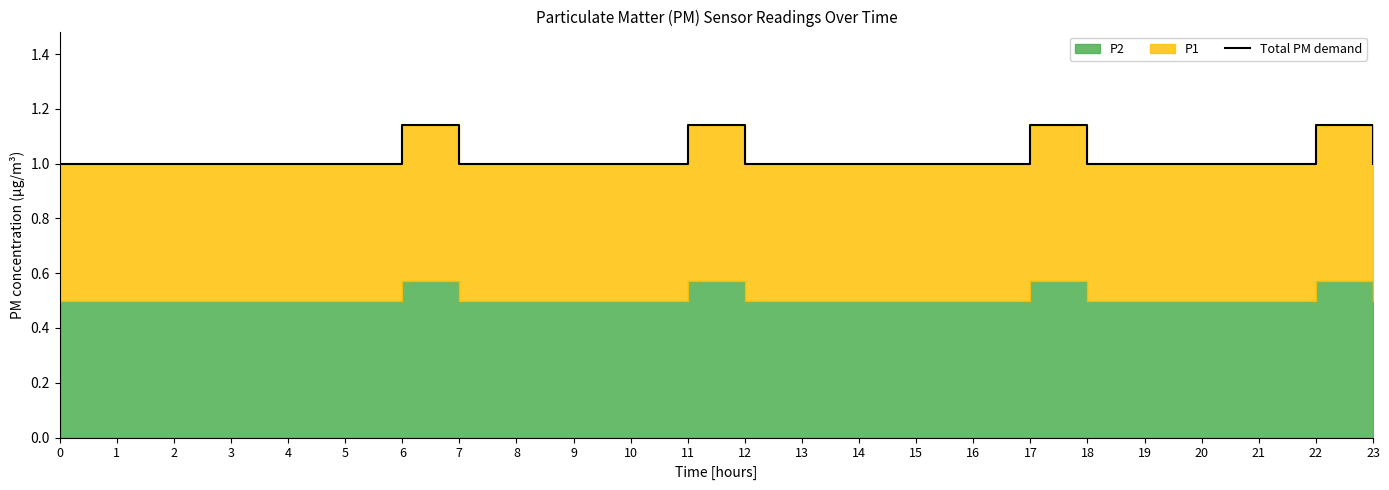

At which category does the data reach its first local peak?

6